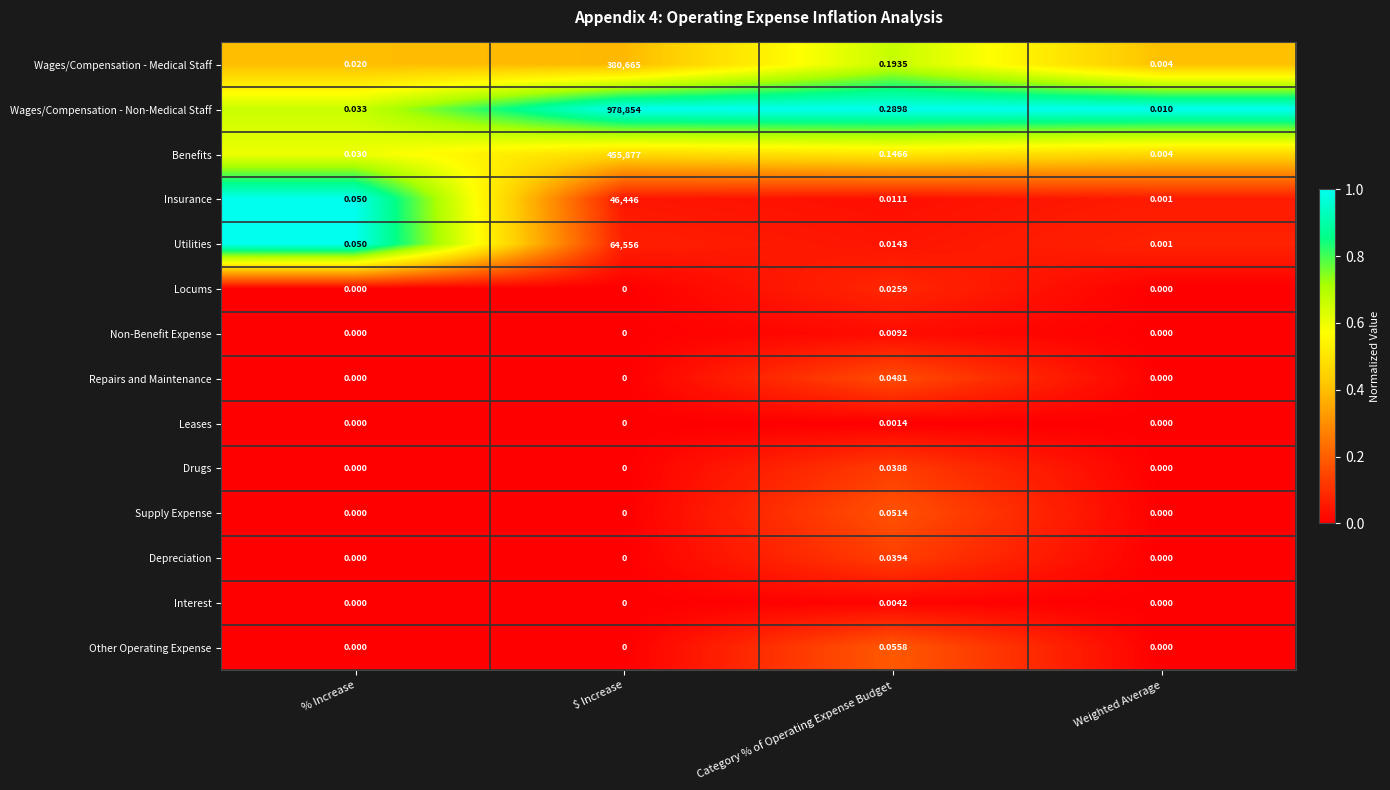

Rank the categories by Wages/Compensation - Medical Staff value from lowest to highest.

Weighted Average, % Increase, Category % of Operating Expense Budget, $ Increase